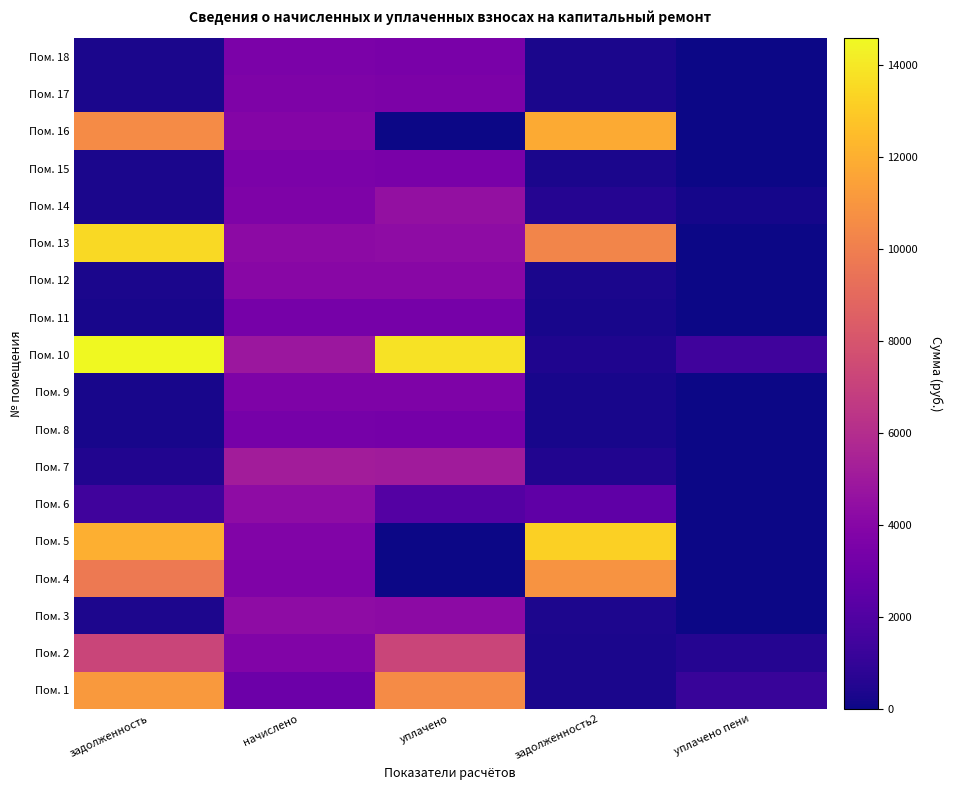

Which category has the lowest value across all series?

уплачено